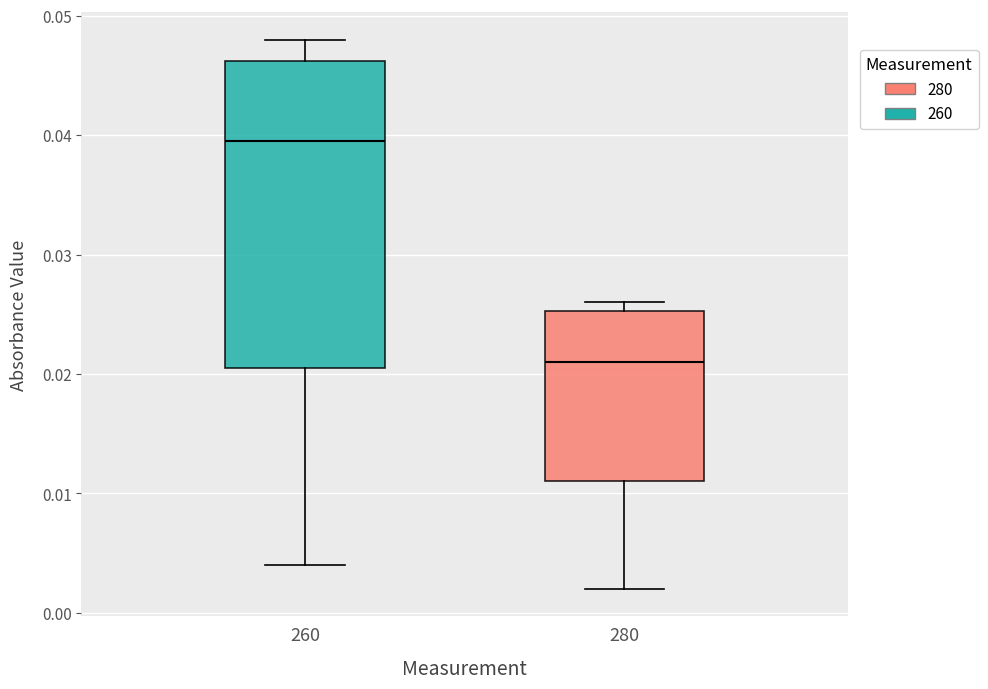

Reading left to right, transcribe this box plot: for each box, give where its median line is, the range the box spans, and where its two whiskers end, as read against the y-axis. The values are not printed on the chart, so give them approximately, as read against the axis.

260: median 0.040, box 0.021 to 0.046, whiskers 0.004 to 0.048
280: median 0.021, box 0.011 to 0.025, whiskers 0.002 to 0.026